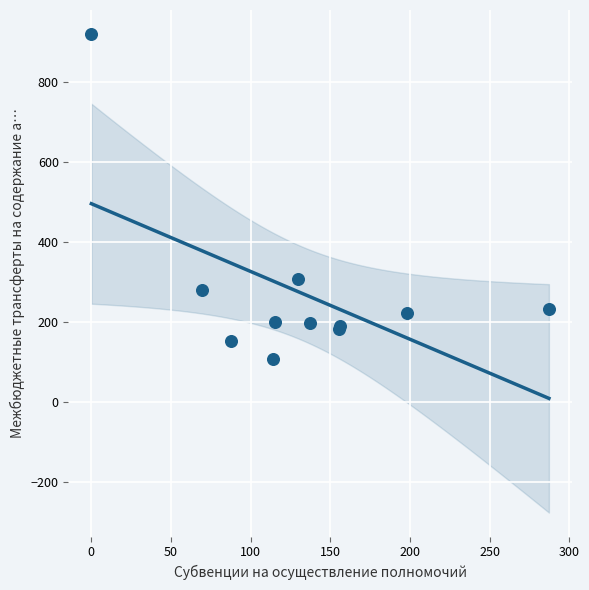

What Y value in the scatter plot is closest to 514?

308.9